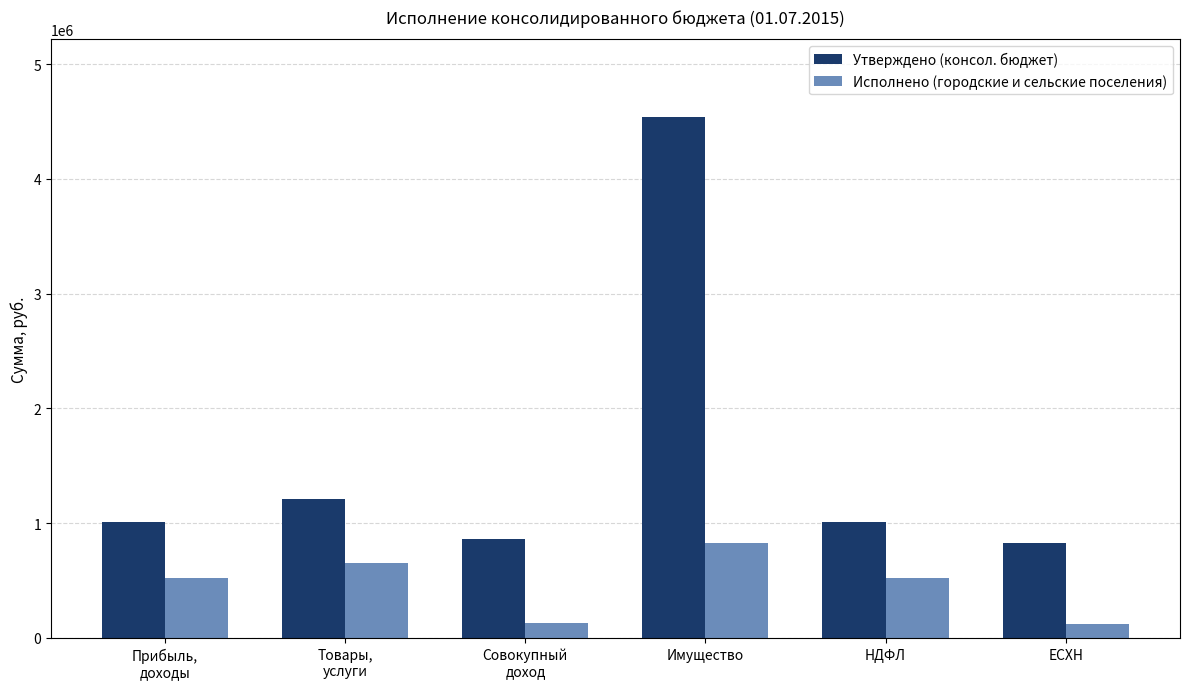

What is the difference between the maximum and second lowest values in the Утверждено (консол. бюджет) series?

3671400.0